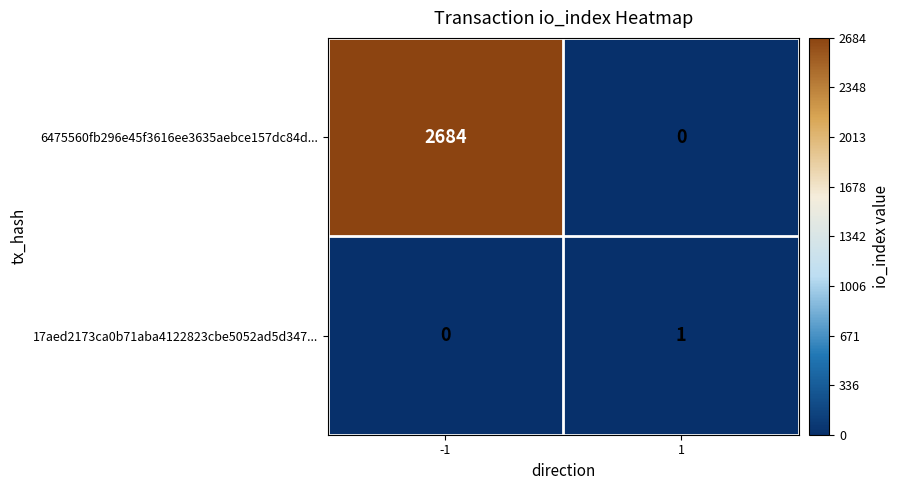

At which category is the sum across all series the highest?

-1